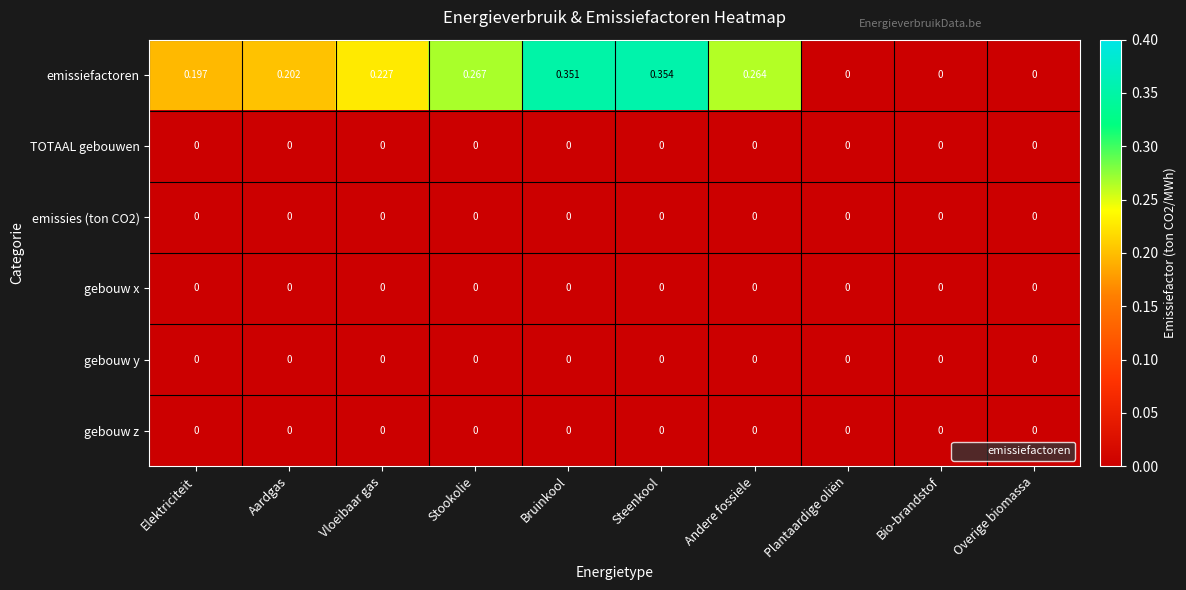

How many data points does each series have?

10